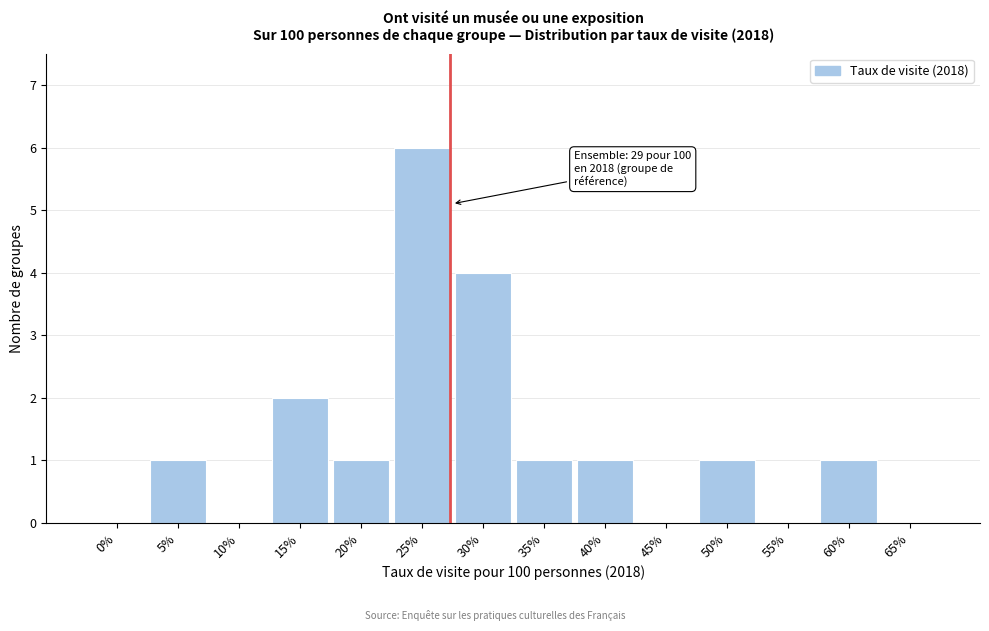

Reading left to right, list all the values displayed in this chart.

0%=0	5%=1	10%=0	15%=2	20%=1	25%=6	30%=4	35%=1	40%=1	45%=0	50%=1	55%=0	60%=1	65%=0